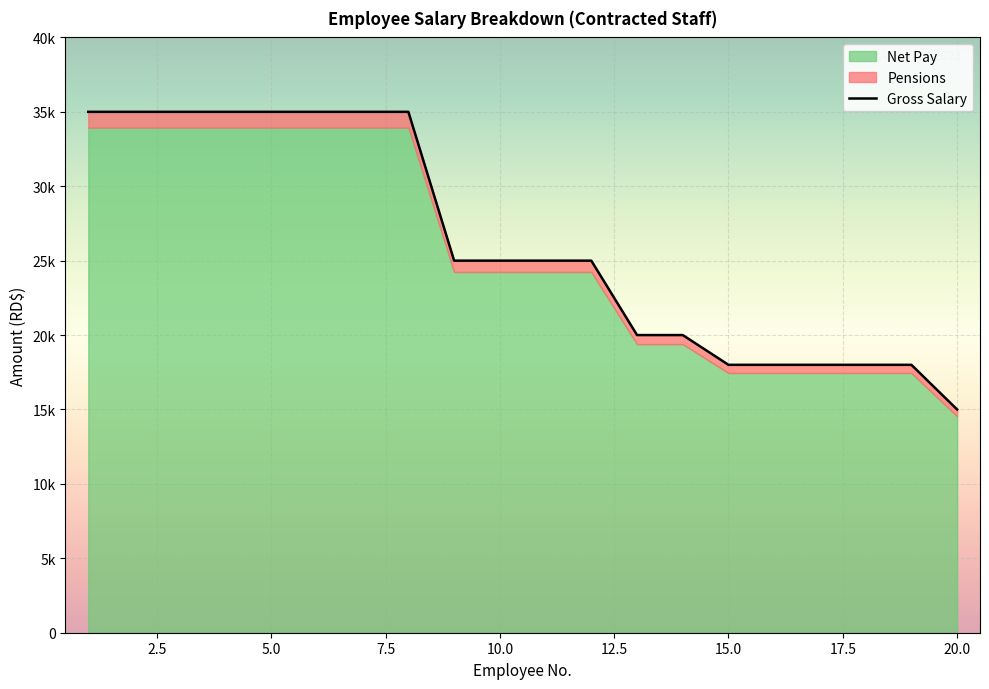

At which category is the sum across all series the highest?

1